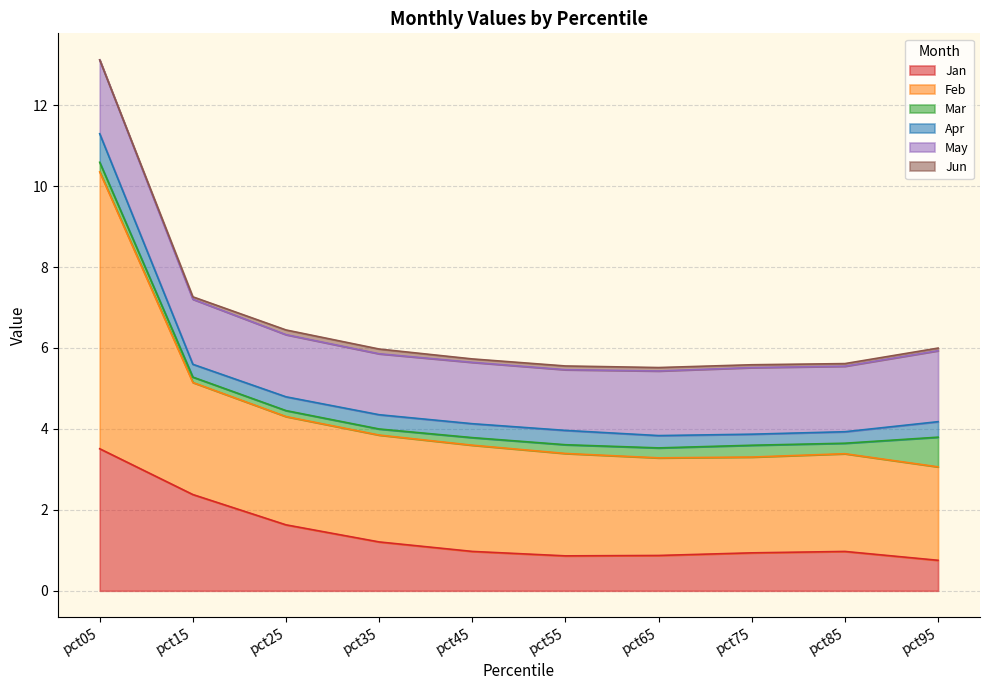

Reading left to right, list all the values displayed in this chart.

Jan: pct05=3.5	pct15=2.4	pct25=1.6	pct35=1.2	pct45=1.0	pct55=0.9	pct65=0.9	pct75=0.9	pct85=1.0	pct95=0.8
Feb: pct05=6.8	pct15=2.8	pct25=2.7	pct35=2.6	pct45=2.6	pct55=2.5	pct65=2.4	pct75=2.4	pct85=2.4	pct95=2.3
Mar: pct05=0.2	pct15=0.1	pct25=0.1	pct35=0.2	pct45=0.2	pct55=0.2	pct65=0.2	pct75=0.3	pct85=0.3	pct95=0.7
Apr: pct05=0.7	pct15=0.3	pct25=0.3	pct35=0.4	pct45=0.3	pct55=0.4	pct65=0.3	pct75=0.3	pct85=0.3	pct95=0.4
May: pct05=1.8	pct15=1.6	pct25=1.5	pct35=1.5	pct45=1.5	pct55=1.5	pct65=1.6	pct75=1.6	pct85=1.6	pct95=1.8
Jun: pct05=0.0	pct15=0.1	pct25=0.1	pct35=0.1	pct45=0.1	pct55=0.1	pct65=0.1	pct75=0.1	pct85=0.1	pct95=0.1